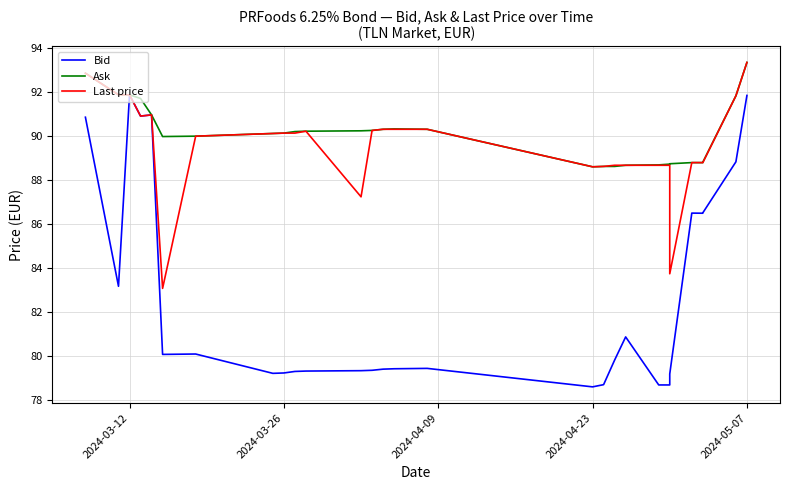

True or false: Bid and Last price intersect in this chart.

False